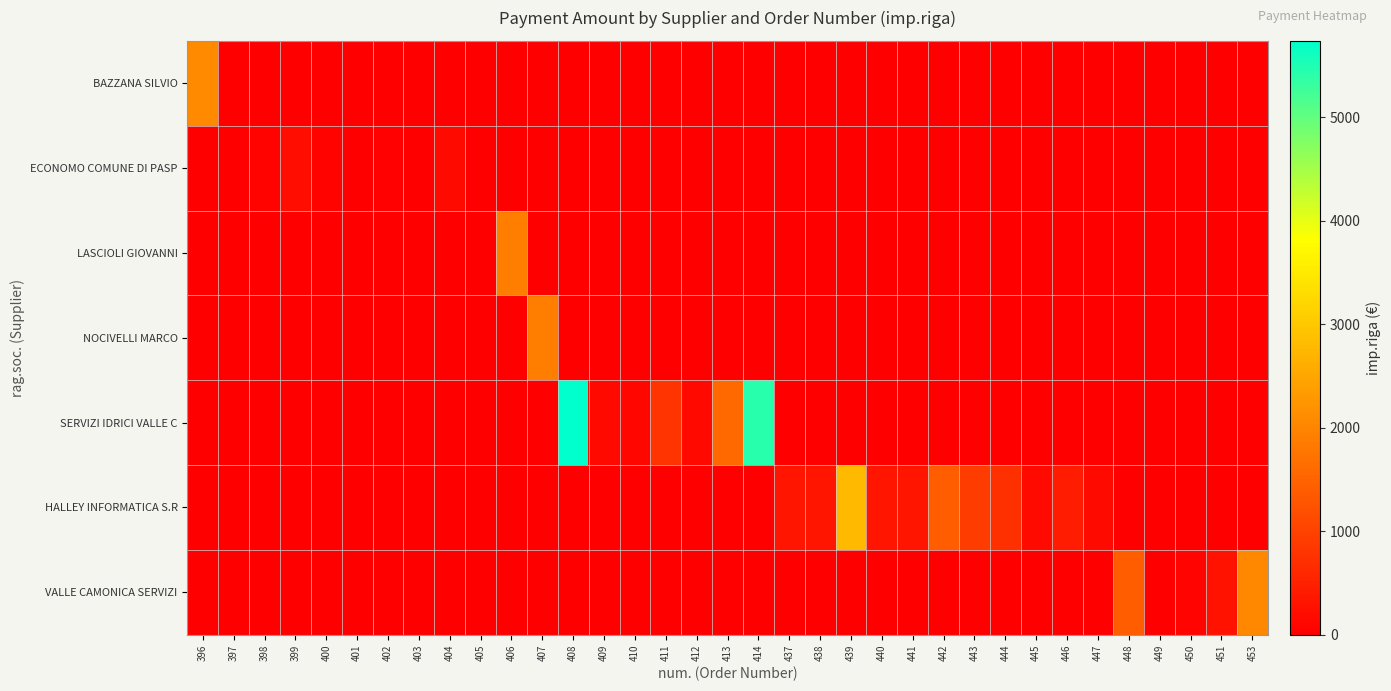

At which category does the chart reach its minimum across all series?

397